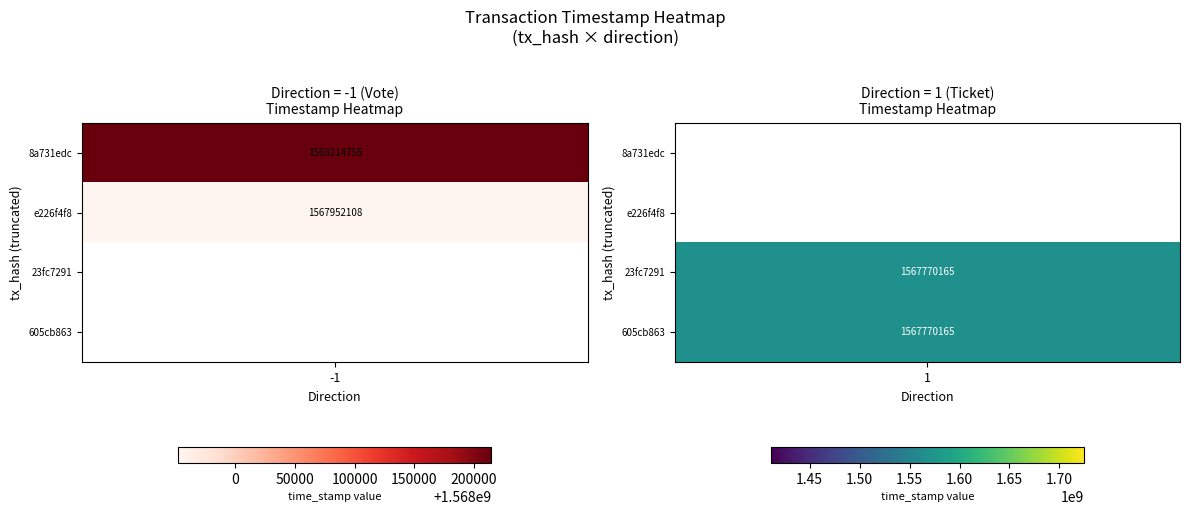

At how many categories does at least one series exceed 1066407789?

1